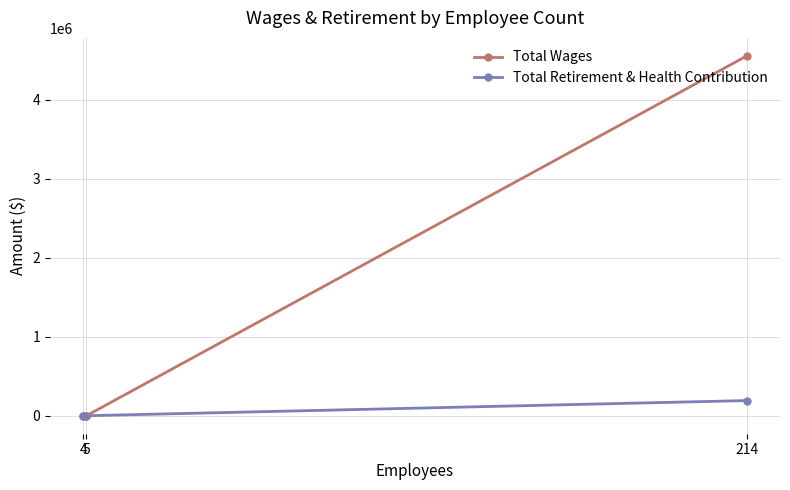

What is the greatest value displayed?

4553106